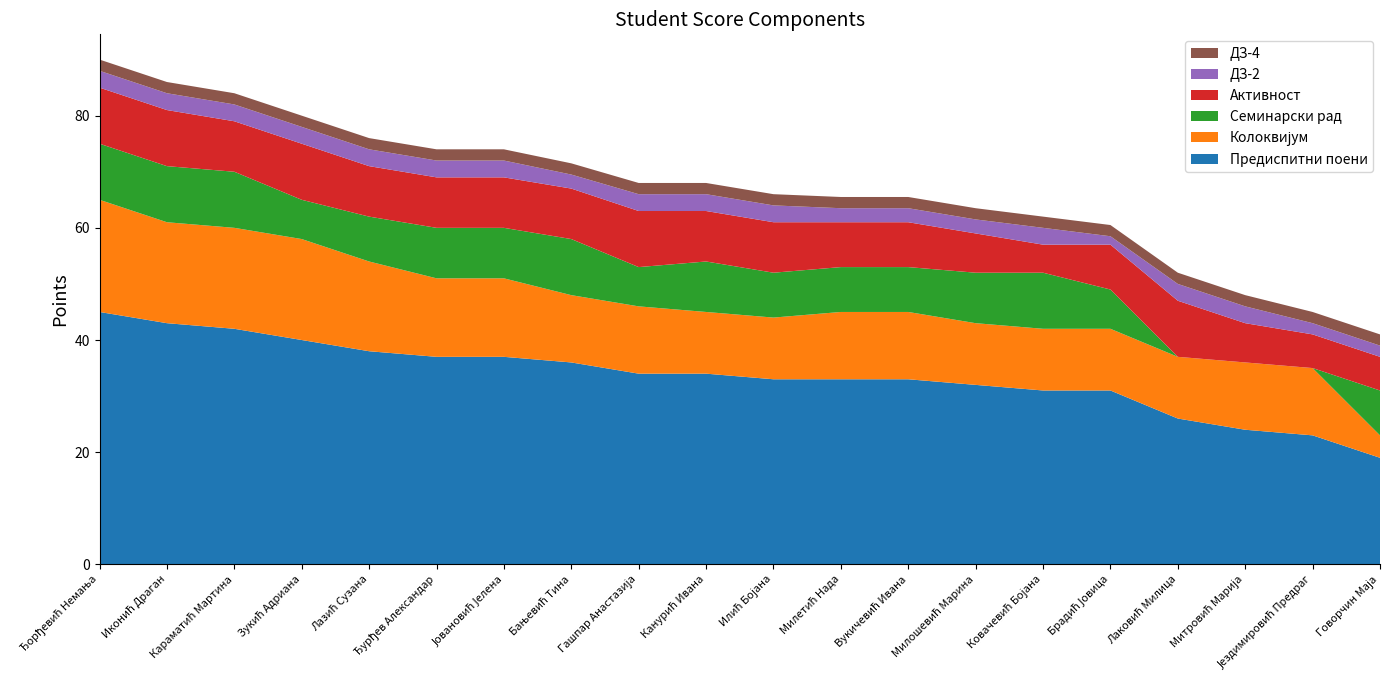

What is the lowest value of the Предиспитни поени series?

19.0